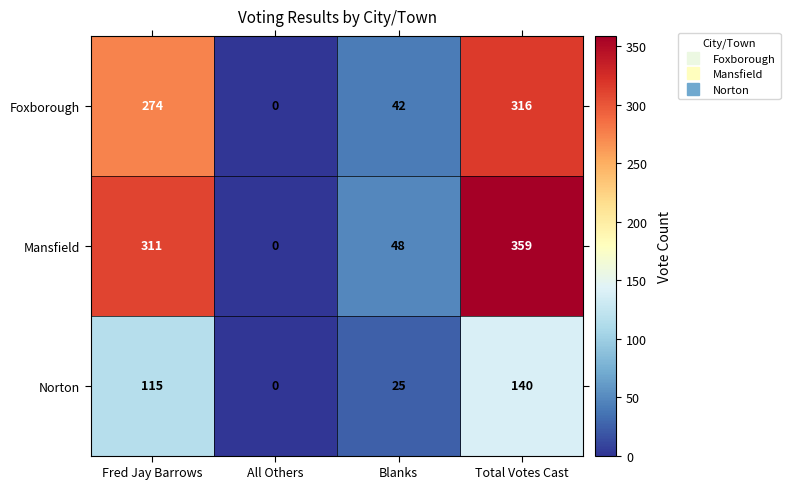

Which series has the largest total across all categories?

Mansfield